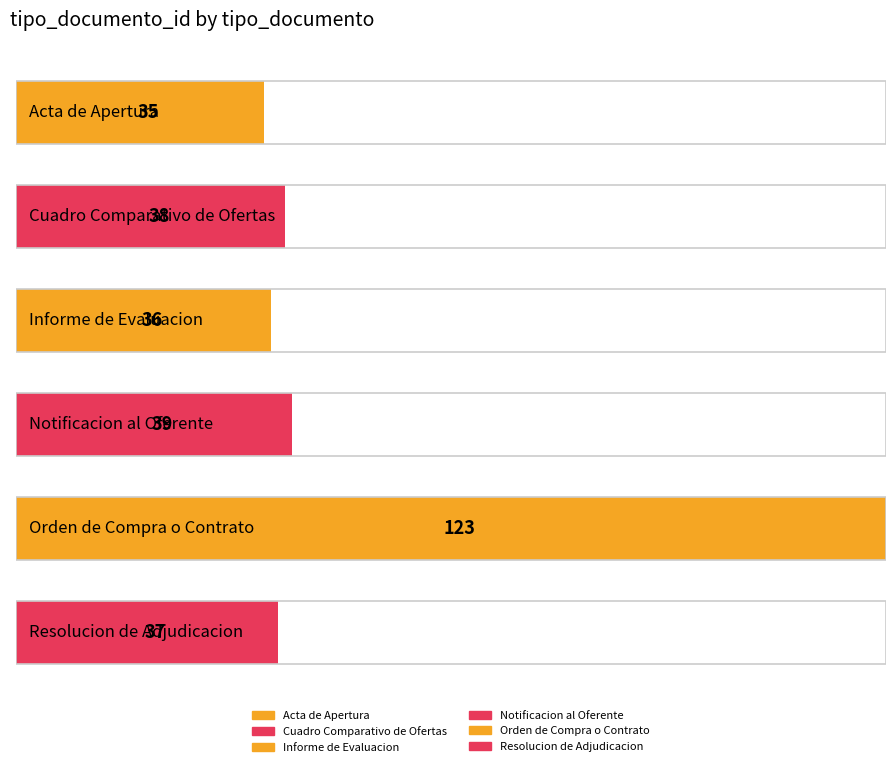

Where does the data first go above 38?

Notificacion al Oferente